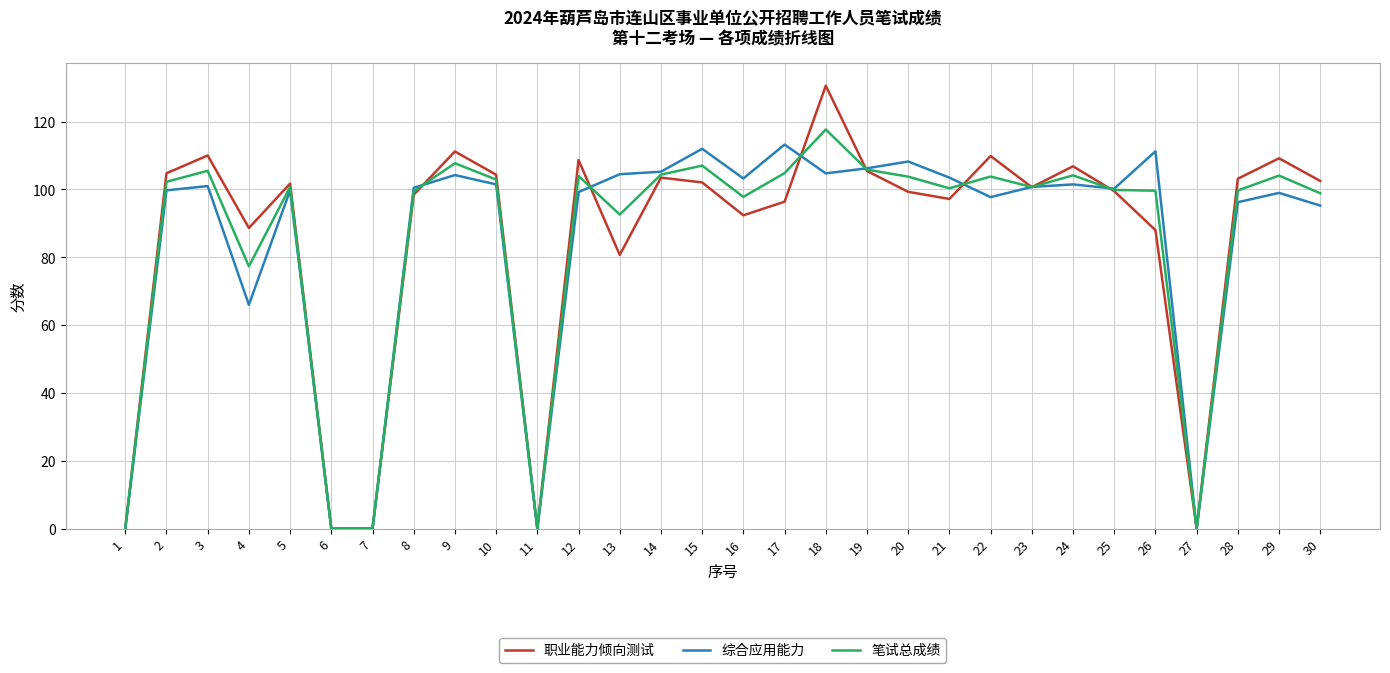

At which category does 综合应用能力 reach its first local peak?

3